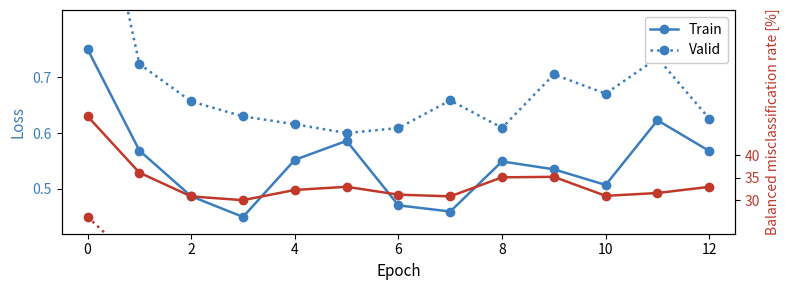

Does the chart display data point markers on the line(s)?

Yes